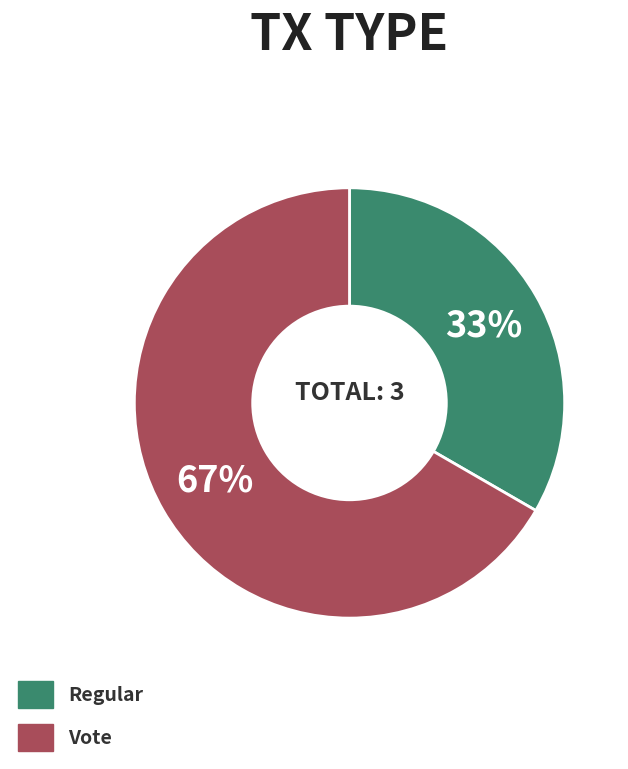

Do Vote and Regular together represent more than half of the pie?

Yes